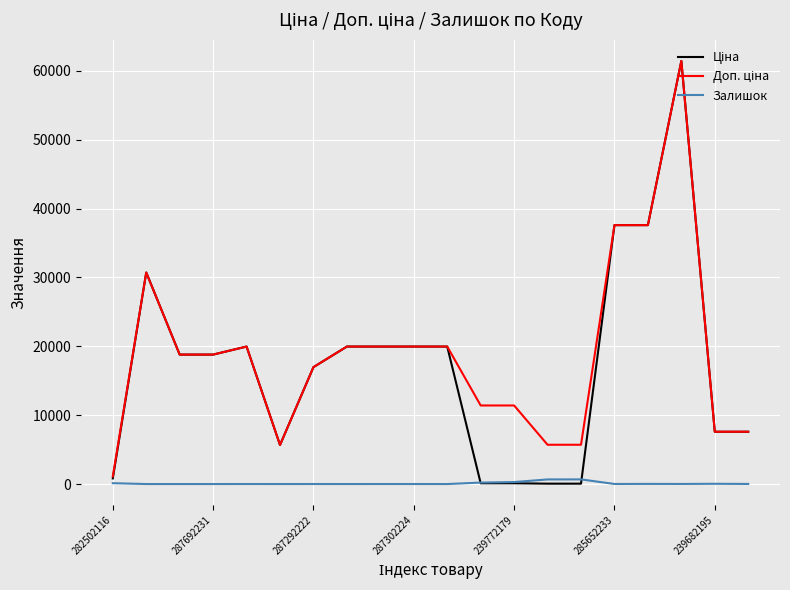

How many values in the Залишок series are below 12?

10